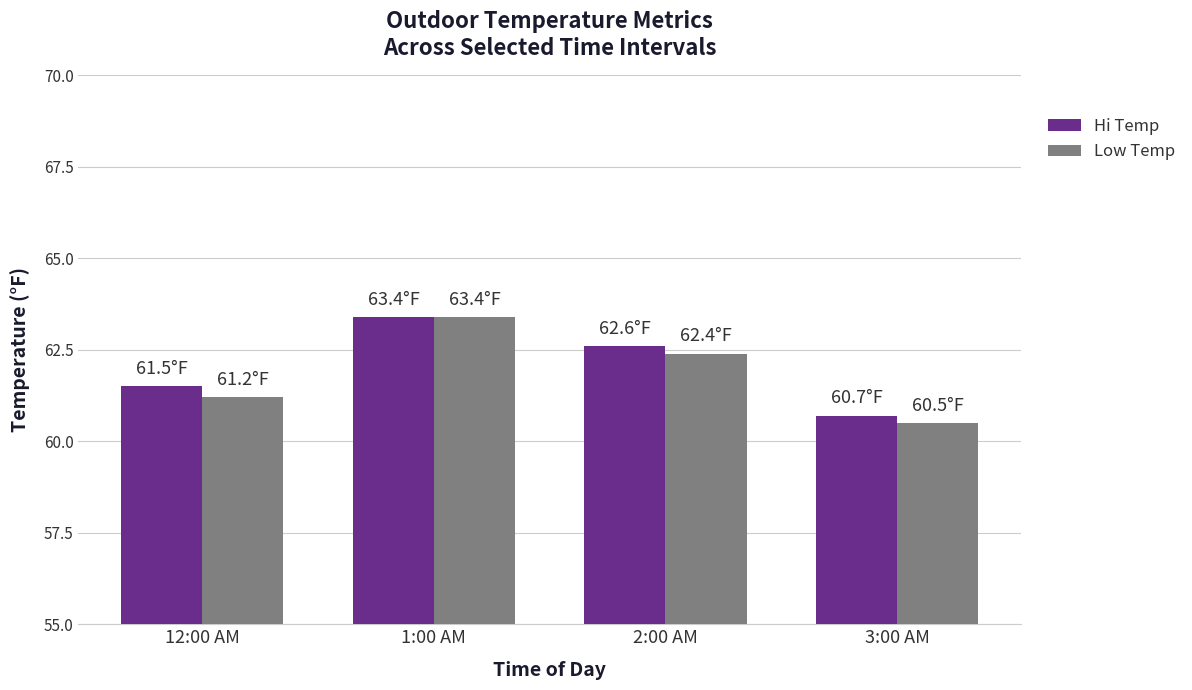

Reading left to right, list all the values displayed in this chart.

Hi Temp: 12:00 AM=61.5	1:00 AM=63.4	2:00 AM=62.6	3:00 AM=60.7
Low Temp: 12:00 AM=61.2	1:00 AM=63.4	2:00 AM=62.4	3:00 AM=60.5